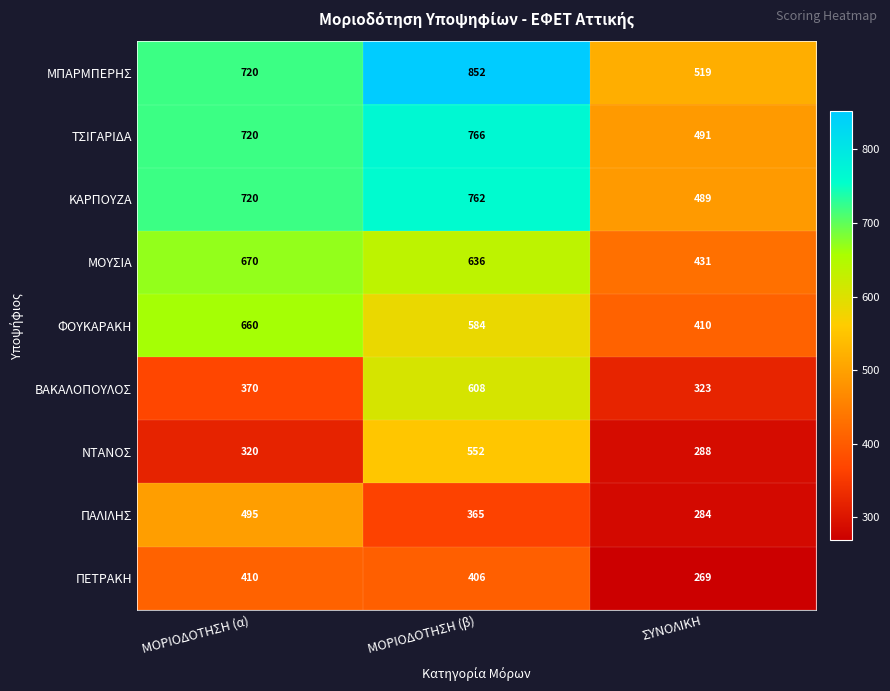

The ΦΟΥΚΑΡΑΚΗ series shows 1054 at ΜΟΡΙΟΔΟΤΗΣΗ (α). True or false?

False